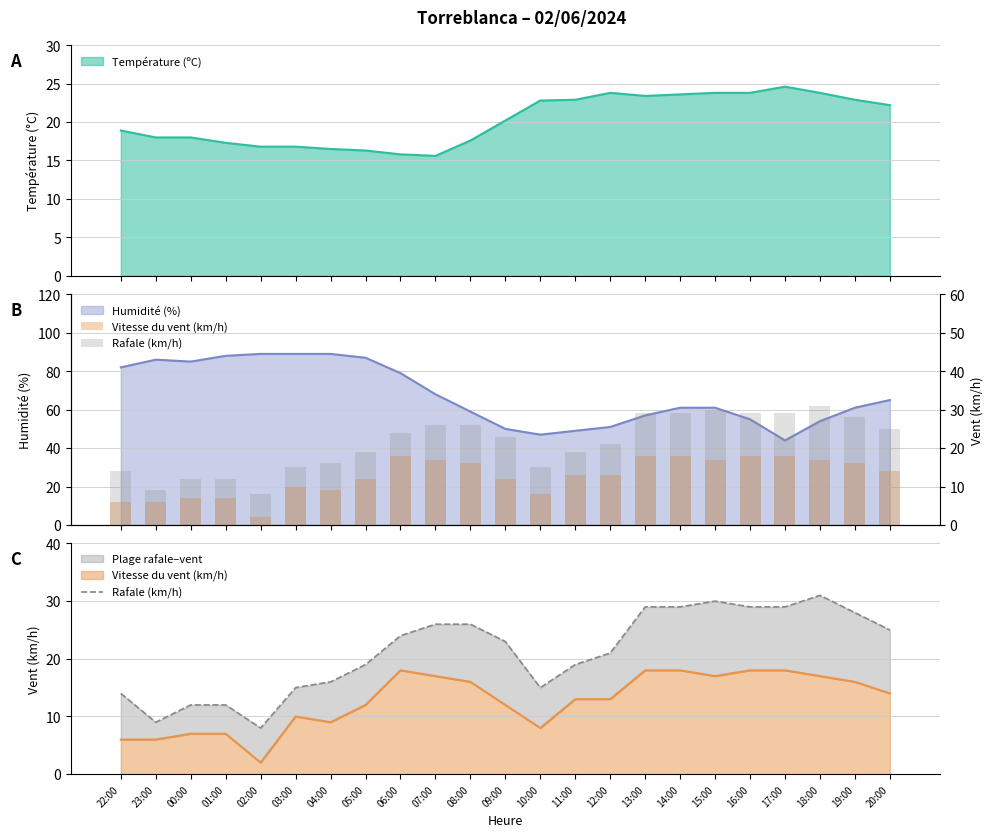

List the labels in order of Rafale (km/h) value, largest first.

18:00, 15:00, 13:00, 14:00, 16:00, 17:00, 19:00, 07:00, 08:00, 20:00, 06:00, 09:00, 12:00, 05:00, 11:00, 04:00, 03:00, 10:00, 22:00, 00:00, 01:00, 23:00, 02:00